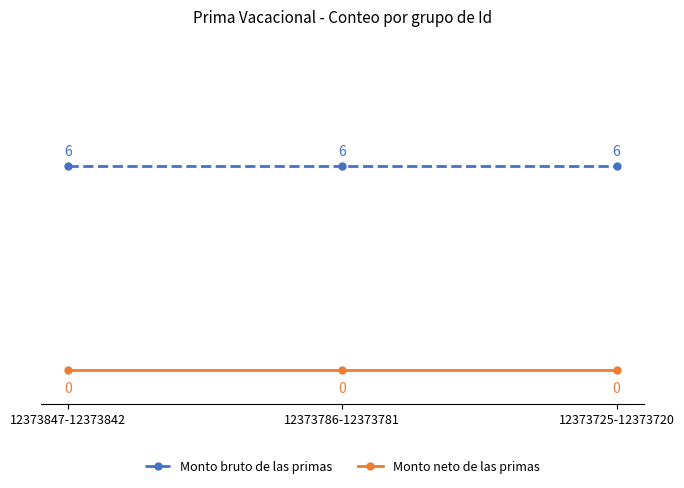

What is the value of the Monto bruto de las primas point at the 2nd from the left?

6